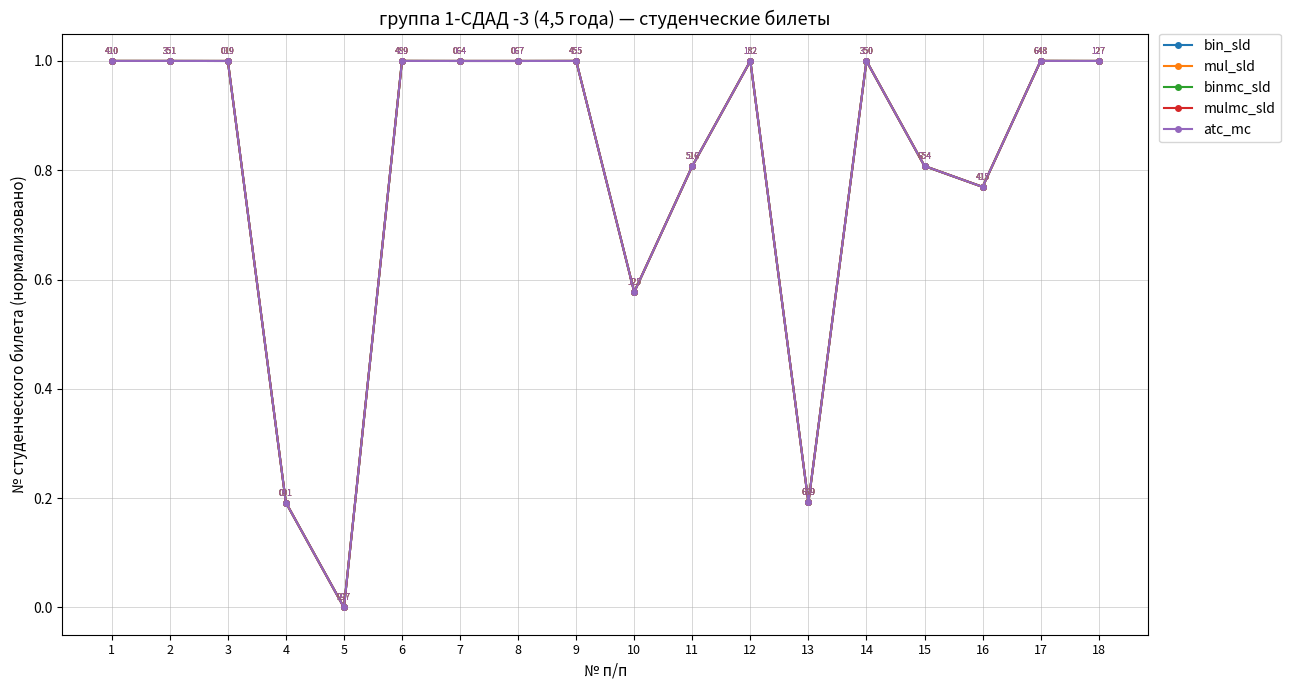

Is the value of mul_sld at 17 greater than the value of binmc_sld at 3?

Yes